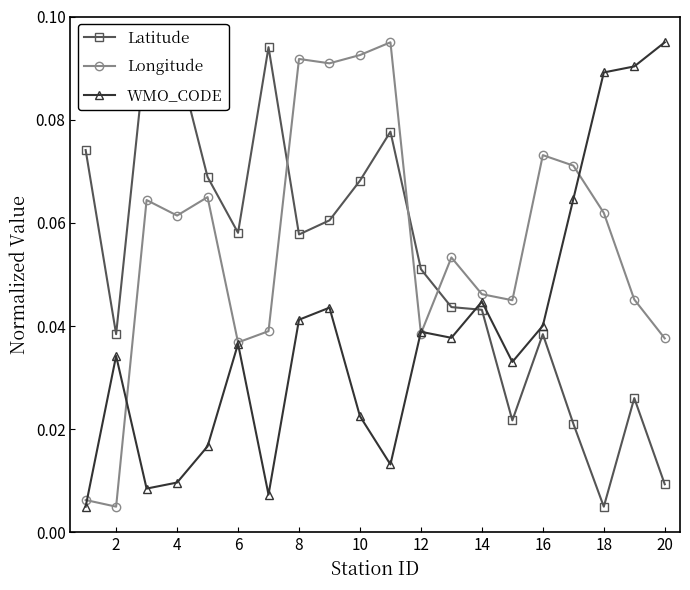

At how many categories does at least one series exceed 0?

20